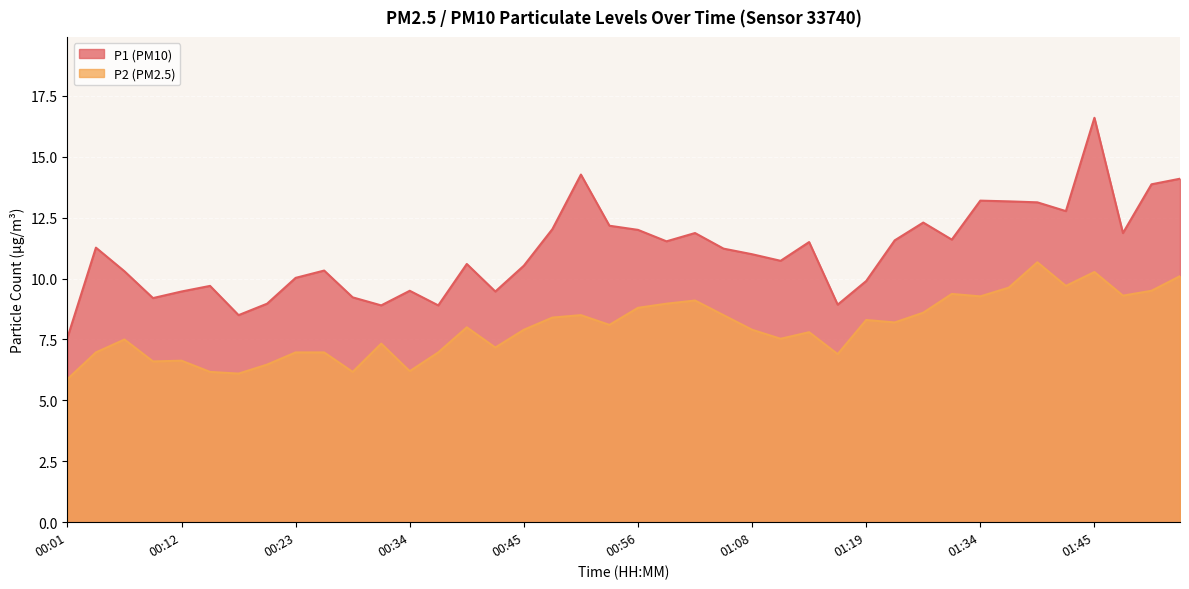

At which label is P2 closest to 8?

00:39